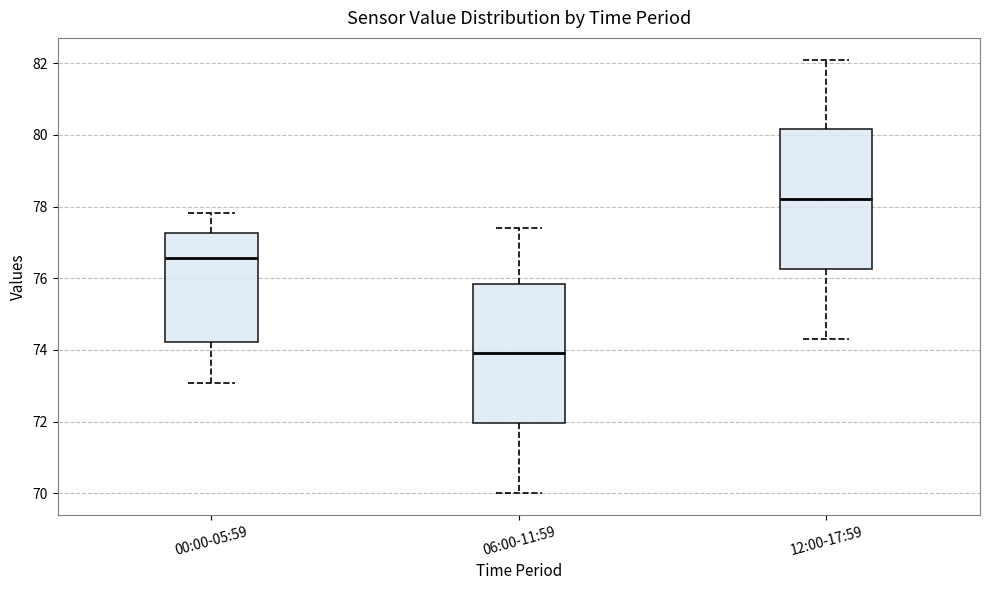

Reading left to right, read every box against the y-axis: the position of its median line, the range the box covers, and the ends of its whiskers. The values are not printed on the chart, so give them approximately, as read against the axis.

00:00-05:59: median 76.6, box 74.2 to 77.2, whiskers 73.0 to 77.8
06:00-11:59: median 74.0, box 72.0 to 75.8, whiskers 70.0 to 77.4
12:00-17:59: median 78.2, box 76.2 to 80.2, whiskers 74.4 to 82.2